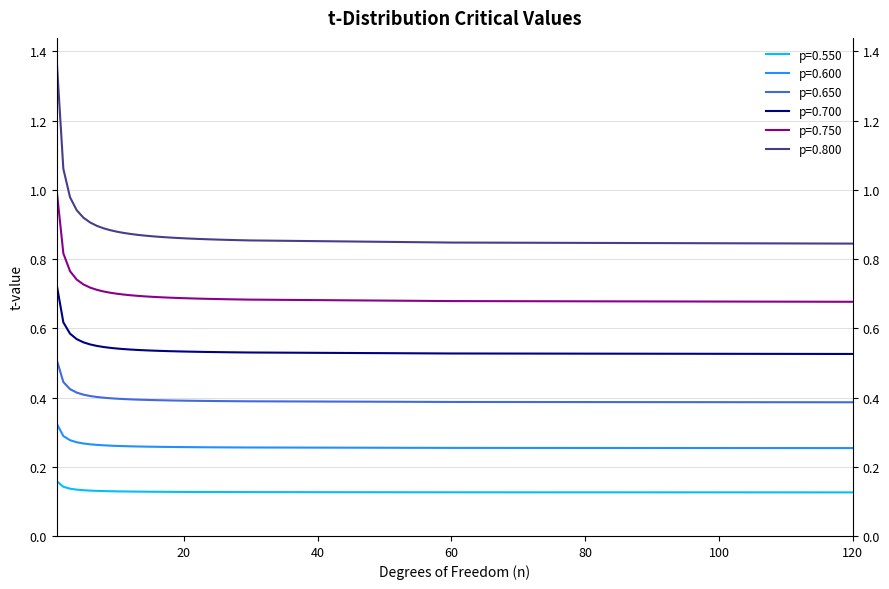

Is this an area chart (filled region under the line)?

No